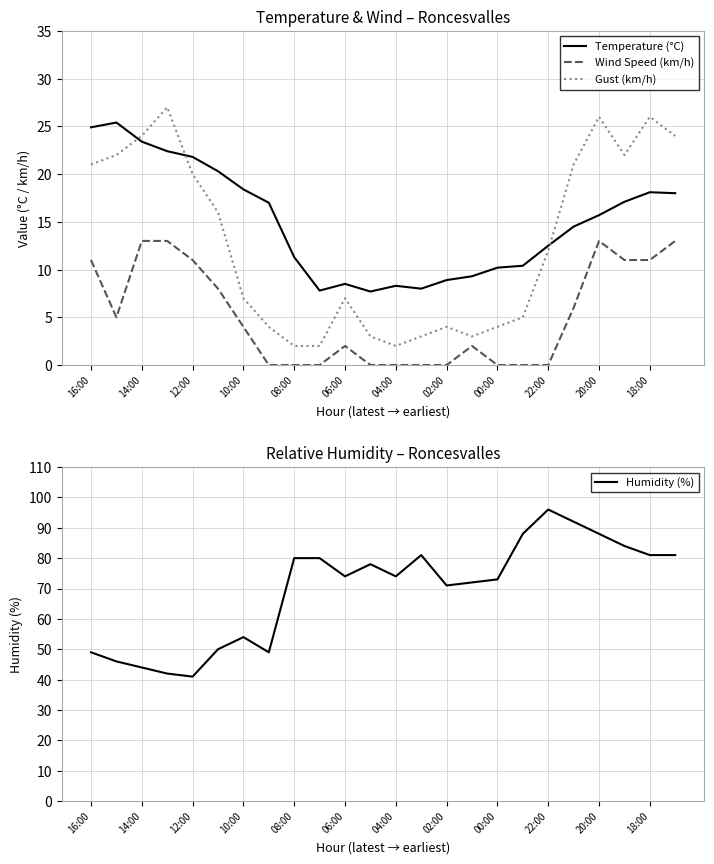

The Wind Speed (km/h) series shows 18.9 at 14:00. True or false?

False